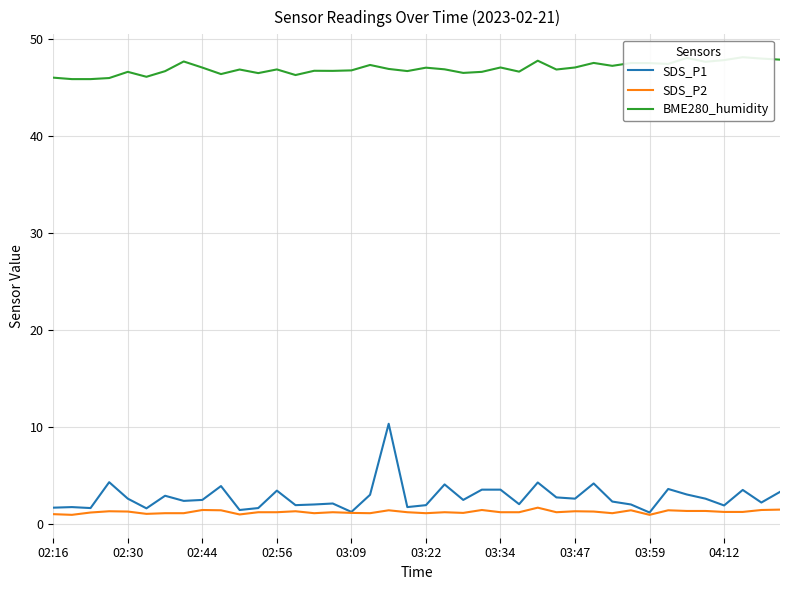

What is the minimum value for SDS_P1?

1.2